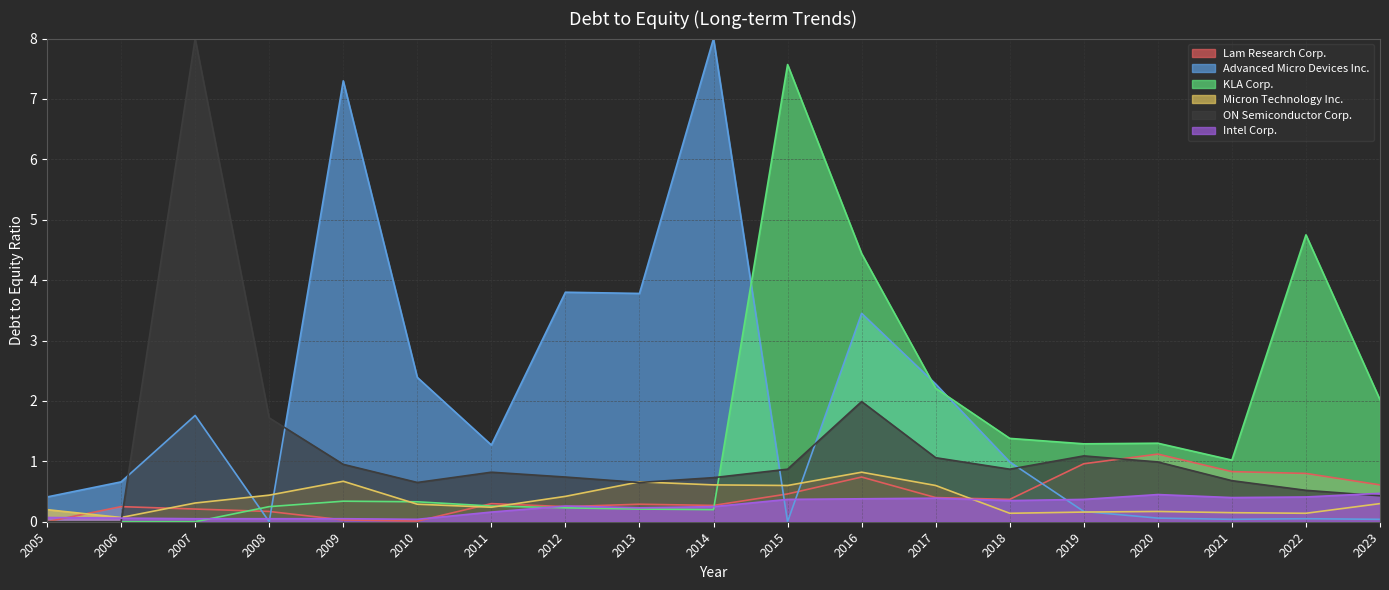

The value of KLA Corp. at 2005 is 0.0. True or false?

True